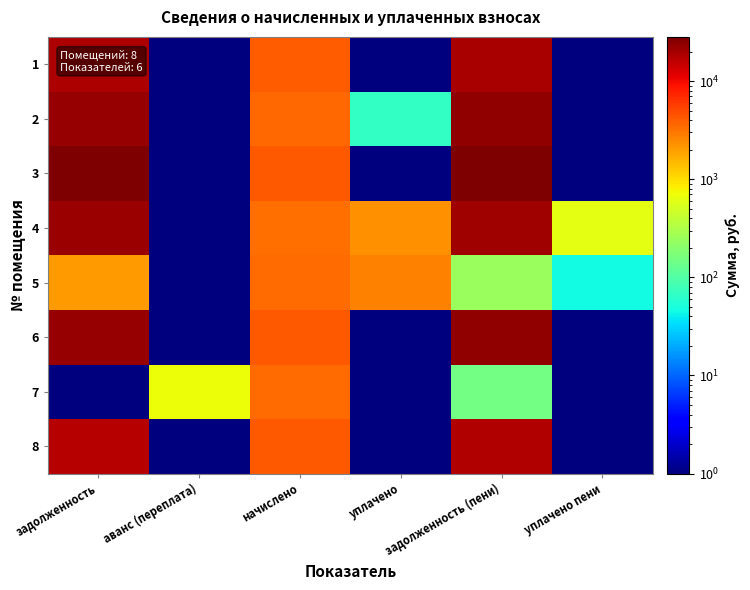

Reading left to right, transcribe all the data shown in this chart.

1: задолженность=18267.2	аванс (переплата)=0.1	начислено=4134.0	уплачено=0.1	задолженность (пени)=19300.7	уплачено пени=0.1
2: задолженность=22372.2	аванс (переплата)=0.1	начислено=3533.4	уплачено=69.0	задолженность (пени)=23255.6	уплачено пени=0.1
3: задолженность=27204.6	аванс (переплата)=0.1	начислено=4243.2	уплачено=0.1	задолженность (пени)=28265.4	уплачено пени=0.1
4: задолженность=21954.4	аванс (переплата)=0.1	начислено=3385.2	уплачено=2280.7	задолженность (пени)=20543.0	уплачено пени=608.9
5: задолженность=2078.3	аванс (переплата)=0.1	начислено=3471.0	уплачено=2703.7	задолженность (пени)=242.4	уплачено пени=46.3
6: задолженность=22853.3	аванс (переплата)=0.1	начислено=4297.8	уплачено=0.1	задолженность (пени)=23927.7	уплачено пени=0.1
7: задолженность=0.1	аванс (переплата)=709.5	начислено=3439.8	уплачено=0.1	задолженность (пени)=150.5	уплачено пени=0.1
8: задолженность=16851.2	аванс (переплата)=0.1	начислено=4297.8	уплачено=0.1	задолженность (пени)=17925.7	уплачено пени=0.1